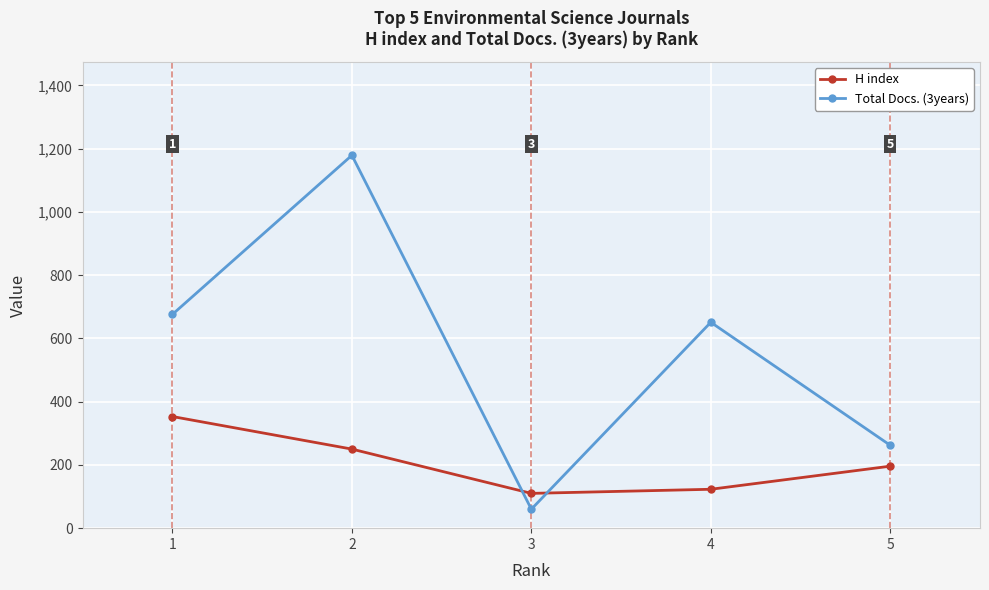

Which series has the largest total across all categories?

Total Docs. (3years)